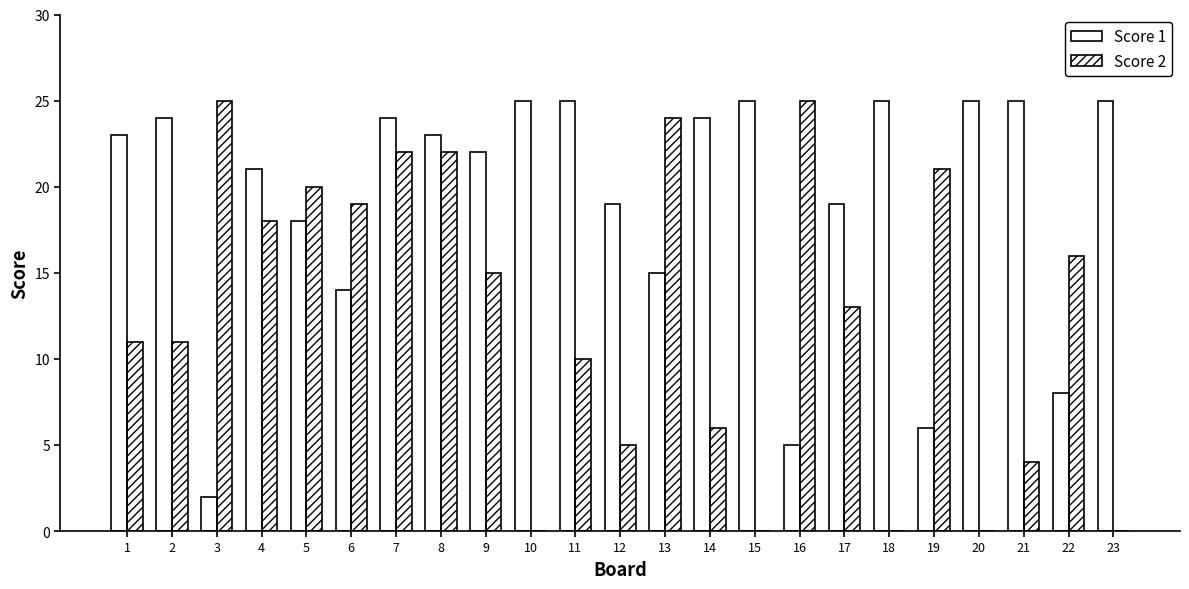

What are all the series names shown in the legend?

Score 1, Score 2